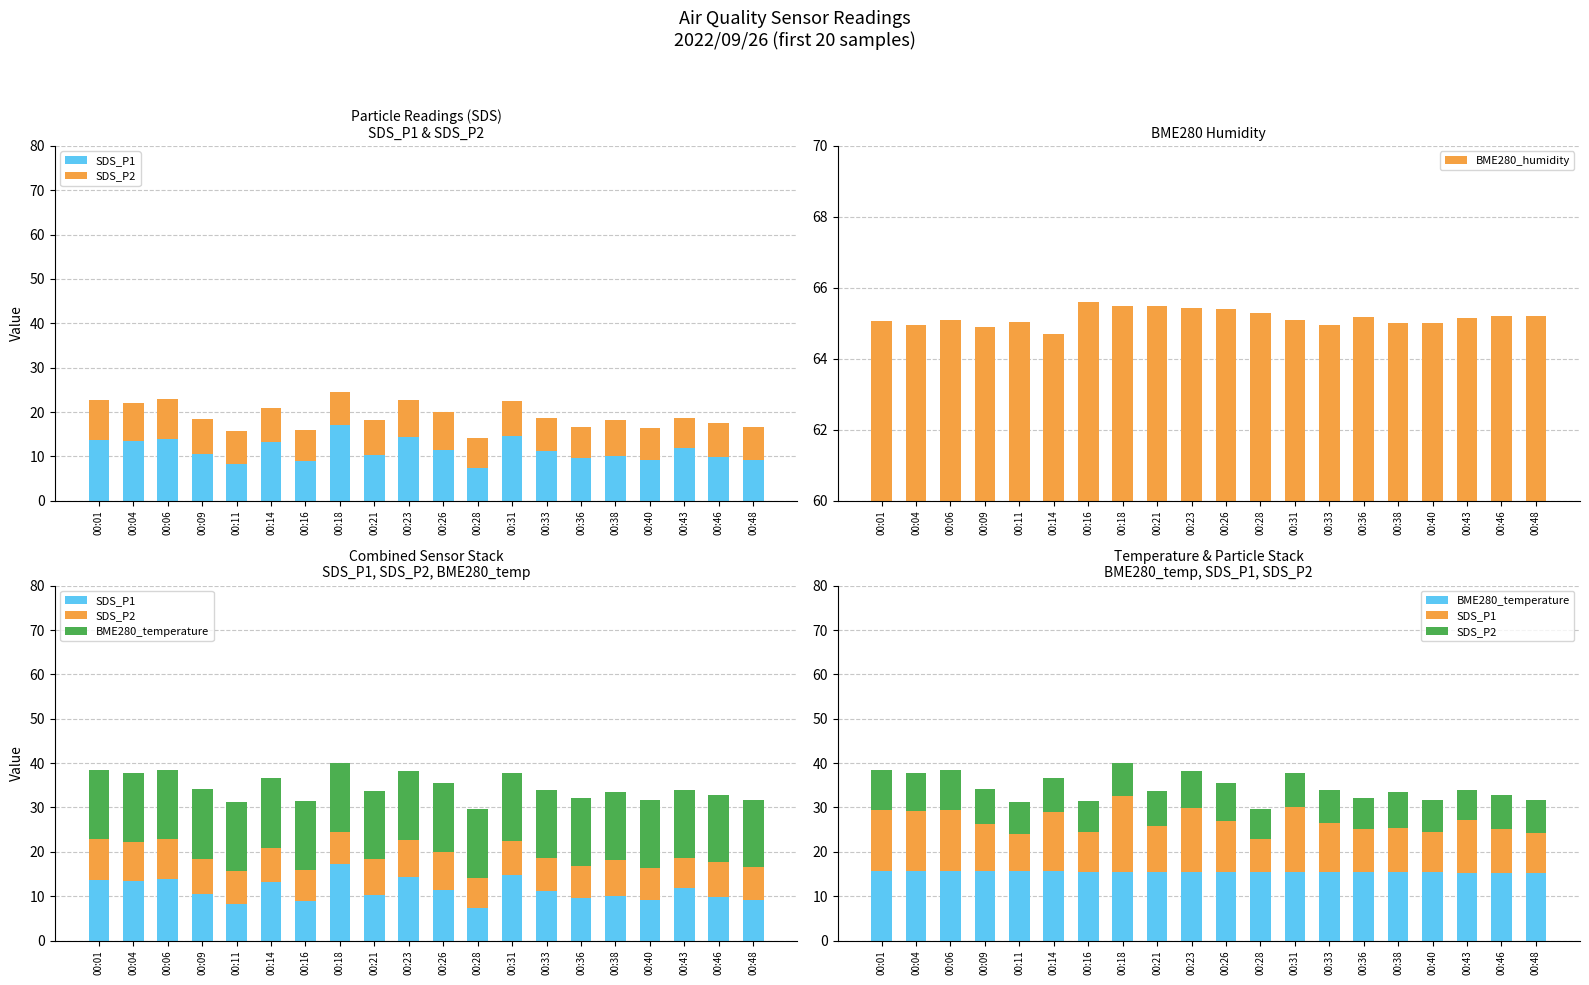

What are all the series names shown in the legend?

SDS_P1, SDS_P2, BME280_humidity, BME280_temperature